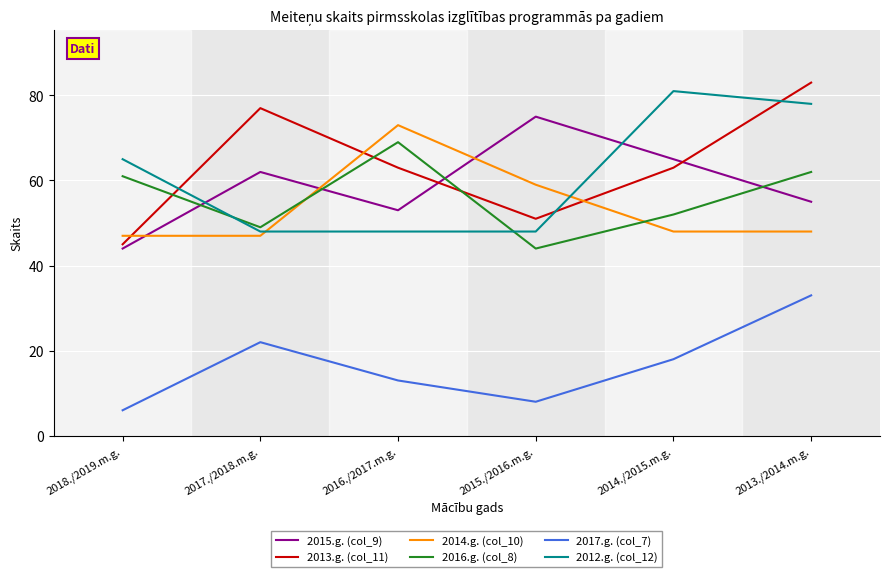

What is the total value across all series at 2013./2014.m.g.?

359